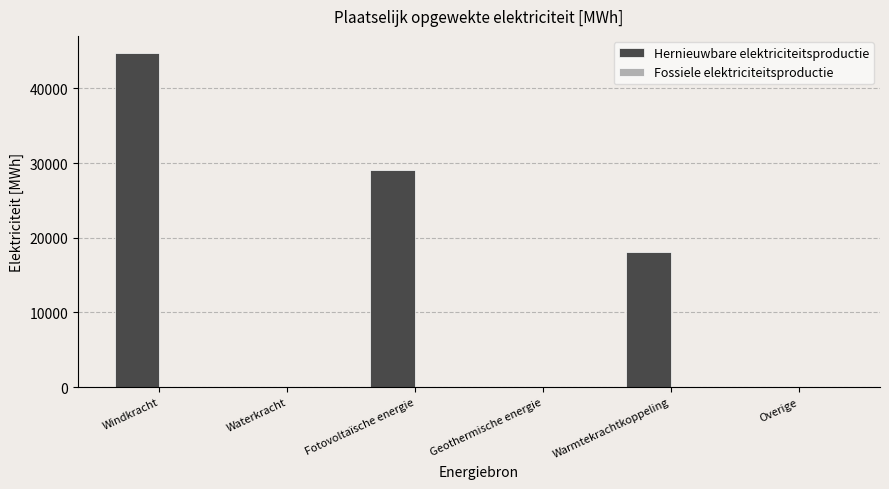

What is the sum of all values?

91933.3